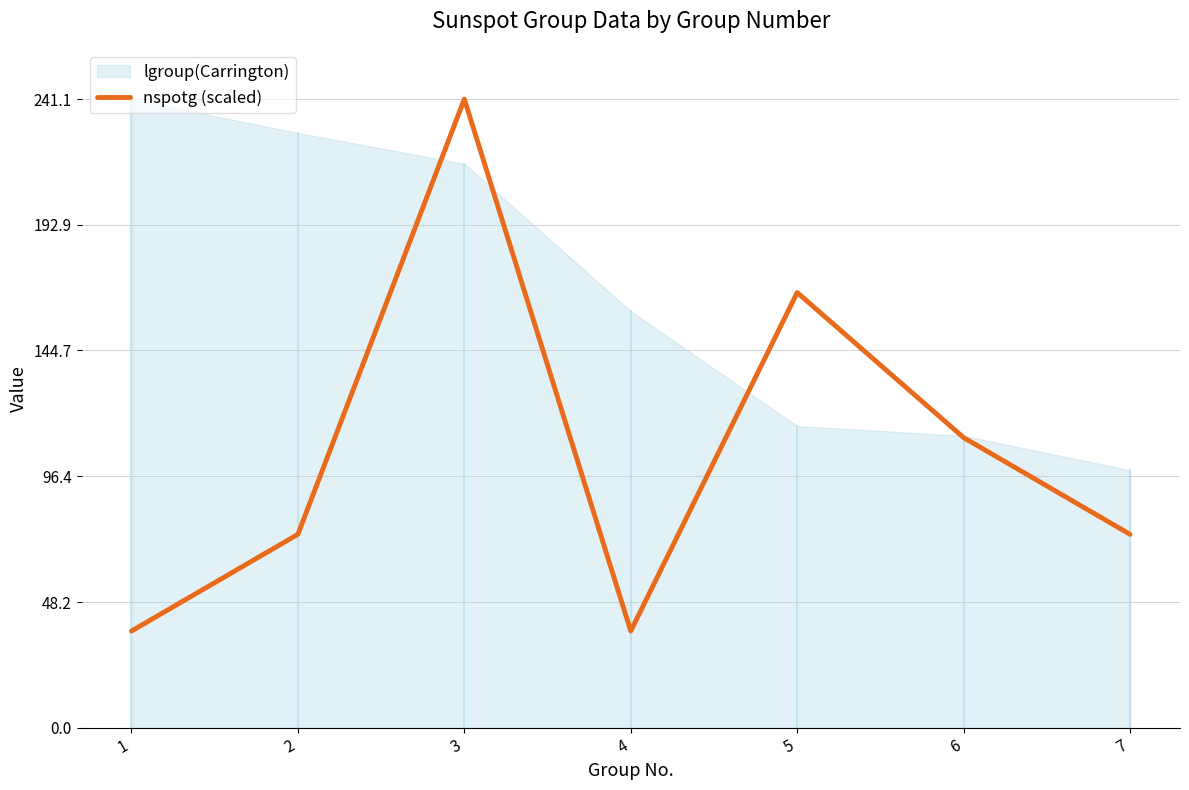

True or false: nspotg (scaled) has a value of 111.3 at 6.

True